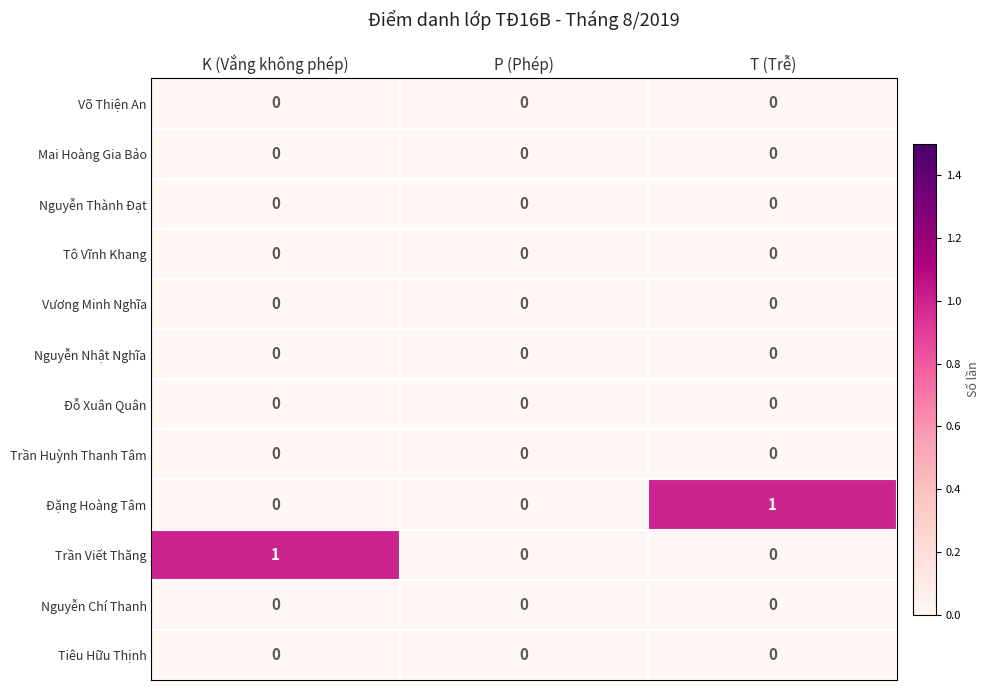

How many data points does each series have?

3